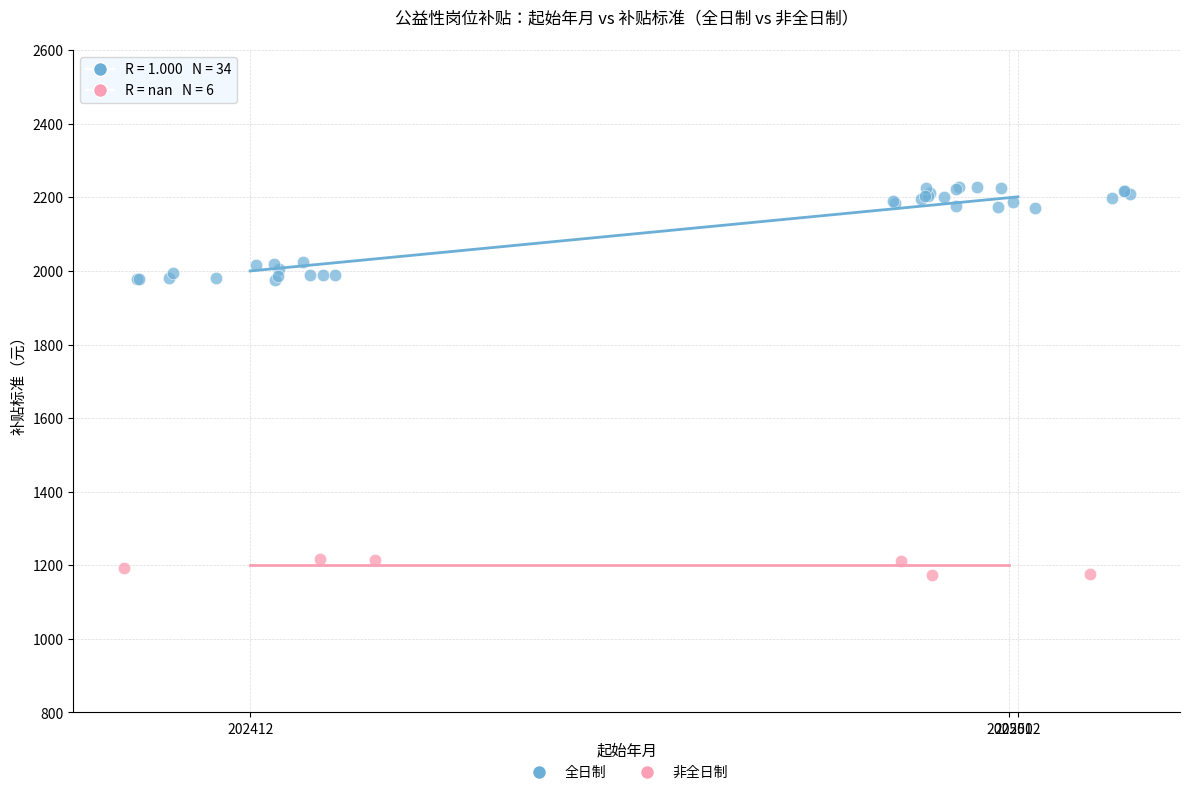

Which series has the largest Y range (max minus min)?

全日制